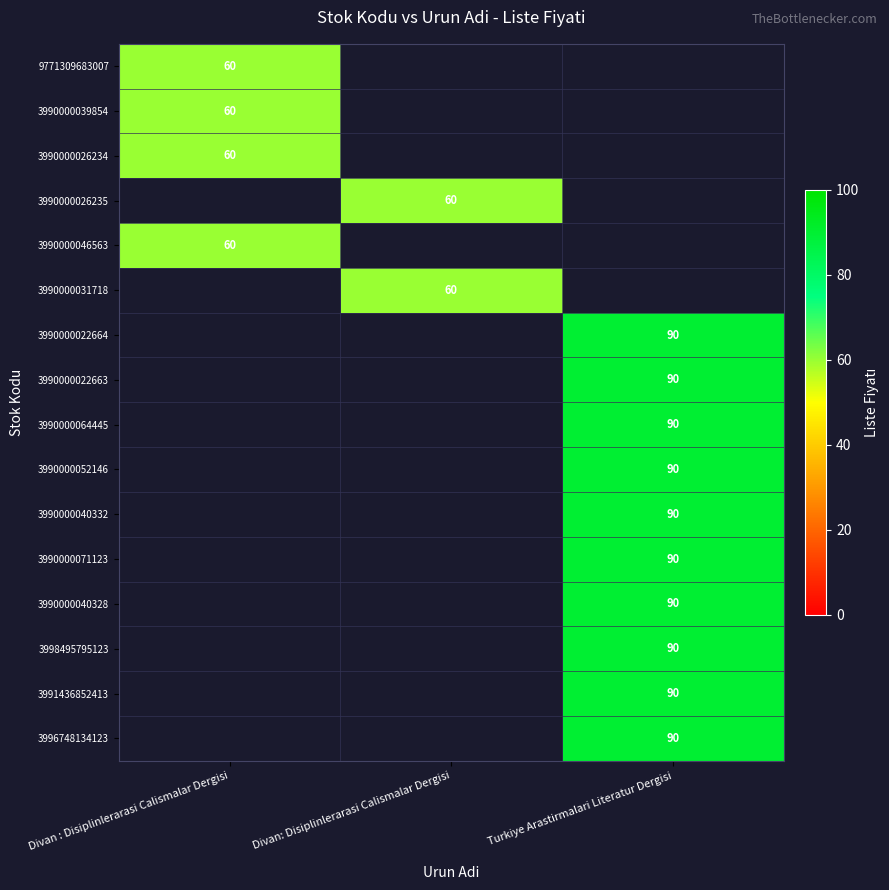

At how many categories does at least one series exceed 72?

1